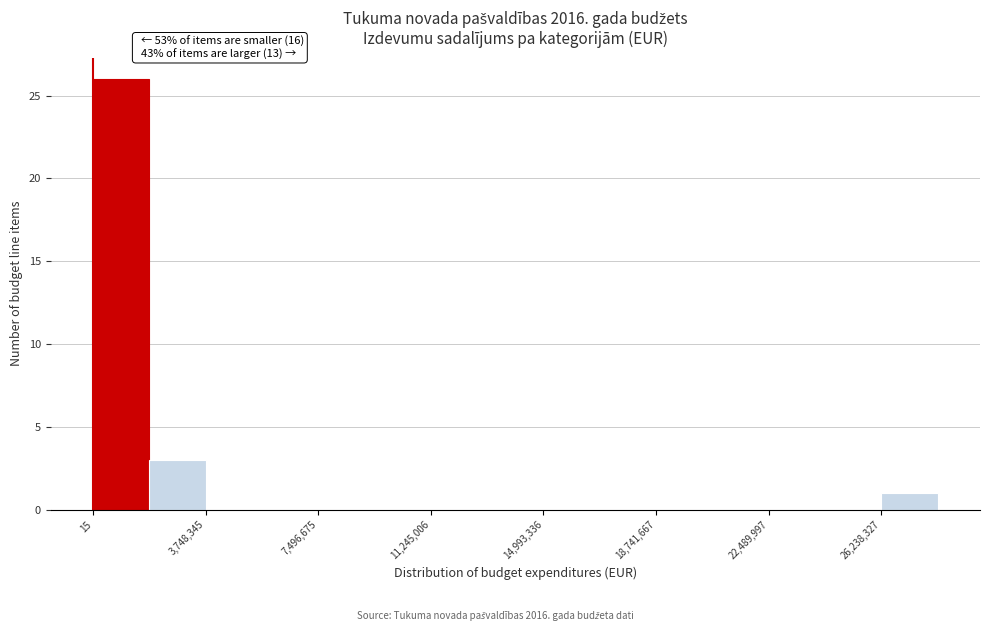

Read against the x-axis, roughly where is the centre of the tallest bar?

1000000